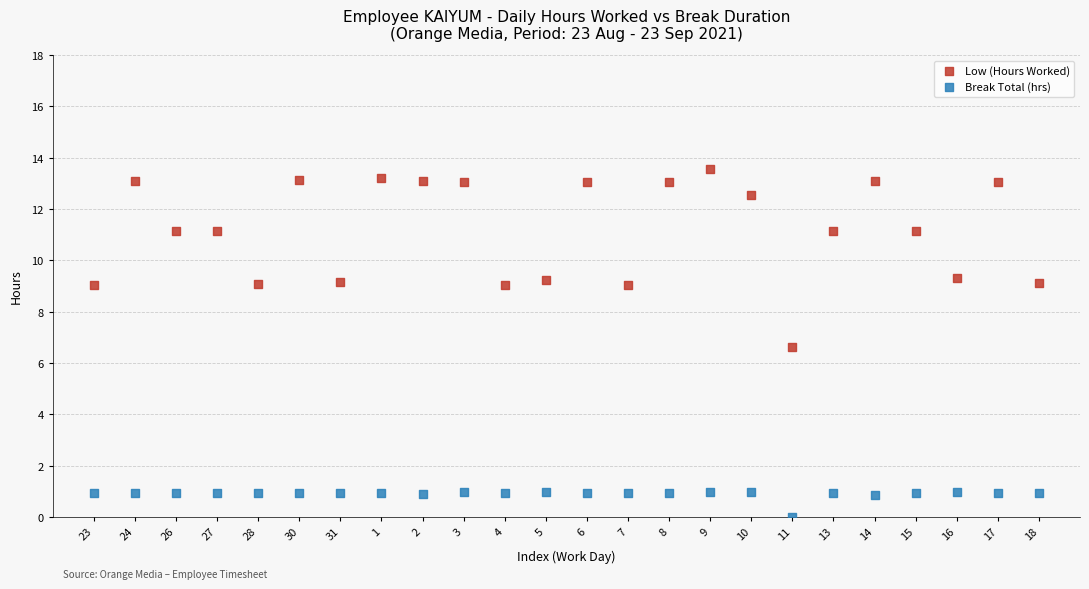

Across all data points, what is the range of Y values (max minus min)?

13.6